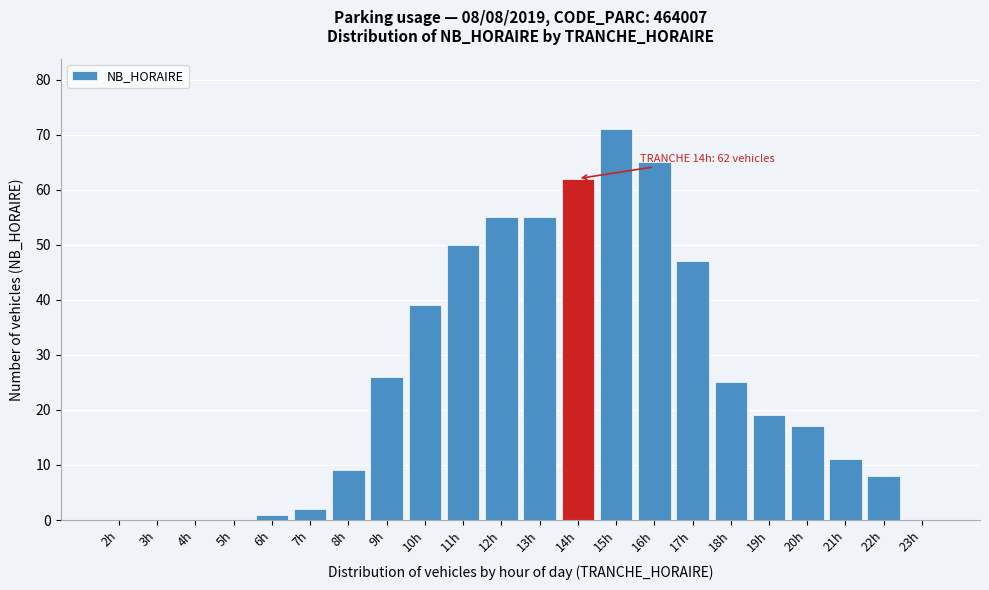

Reading left to right, transcribe all the data shown in this chart.

2h=0	3h=0	4h=0	5h=0	6h=1	7h=2	8h=9	9h=26	10h=39	11h=50	12h=55	13h=55	14h=62	15h=71	16h=65	17h=47	18h=25	19h=19	20h=17	21h=11	22h=8	23h=0